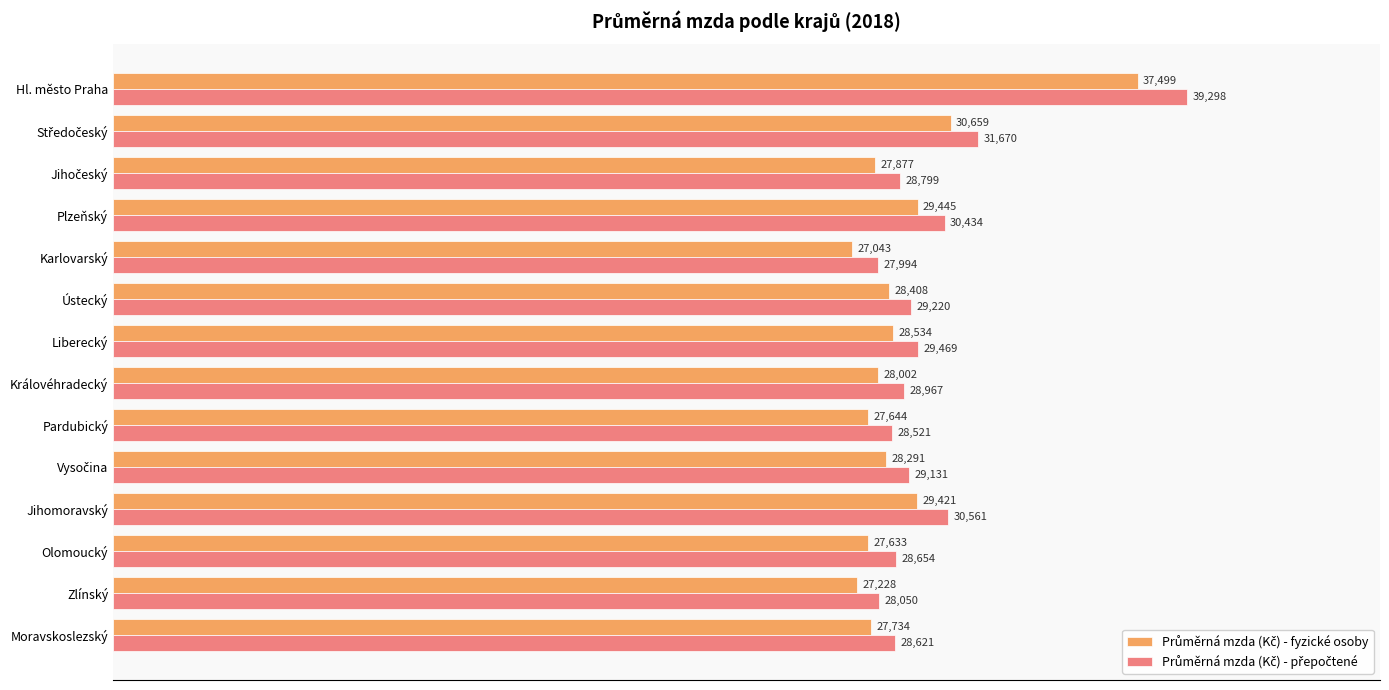

How many data points does each series have?

14